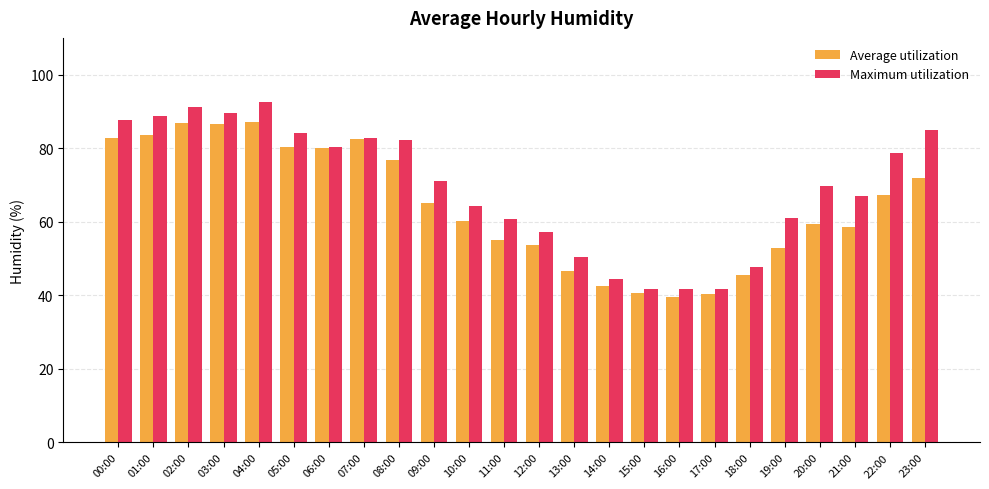

What is the approximate value of Maximum utilization at 13:00?

50.4